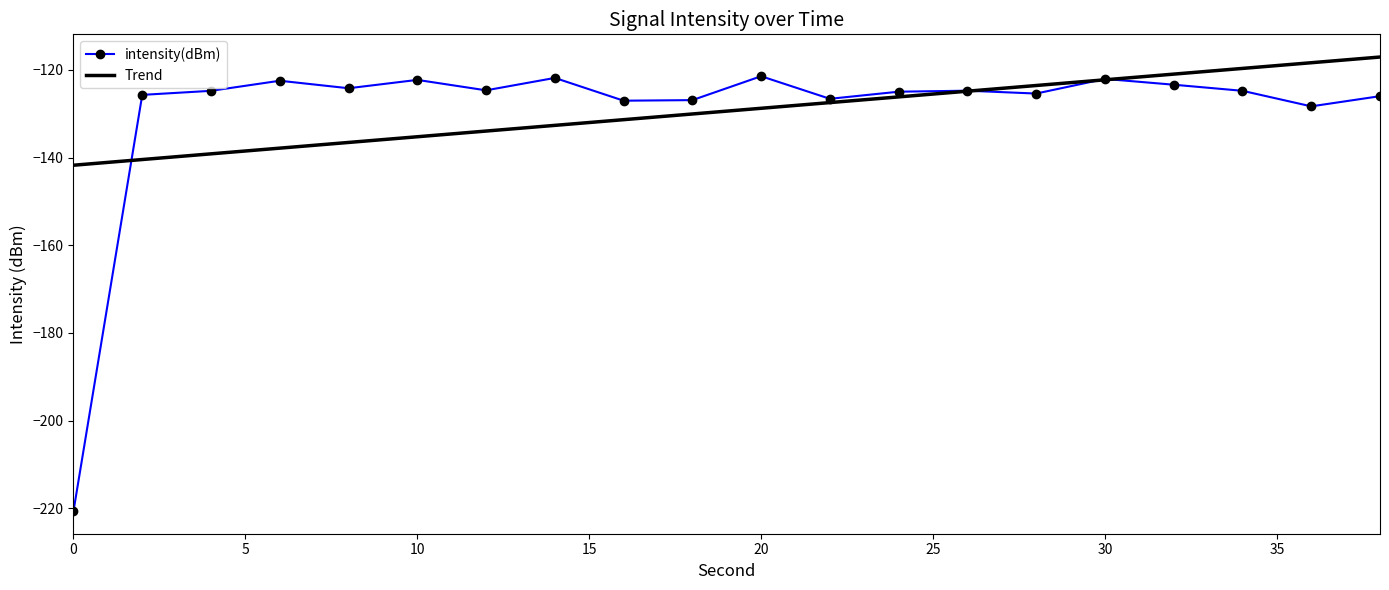

Which series has the largest range (max minus min)?

intensity(dBm)